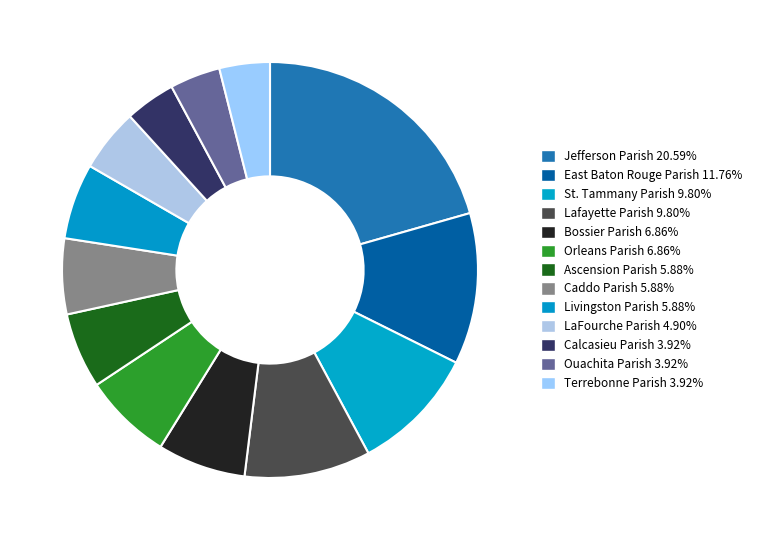

Do Terrebonne Parish and Bossier Parish together represent more than half of the pie?

No